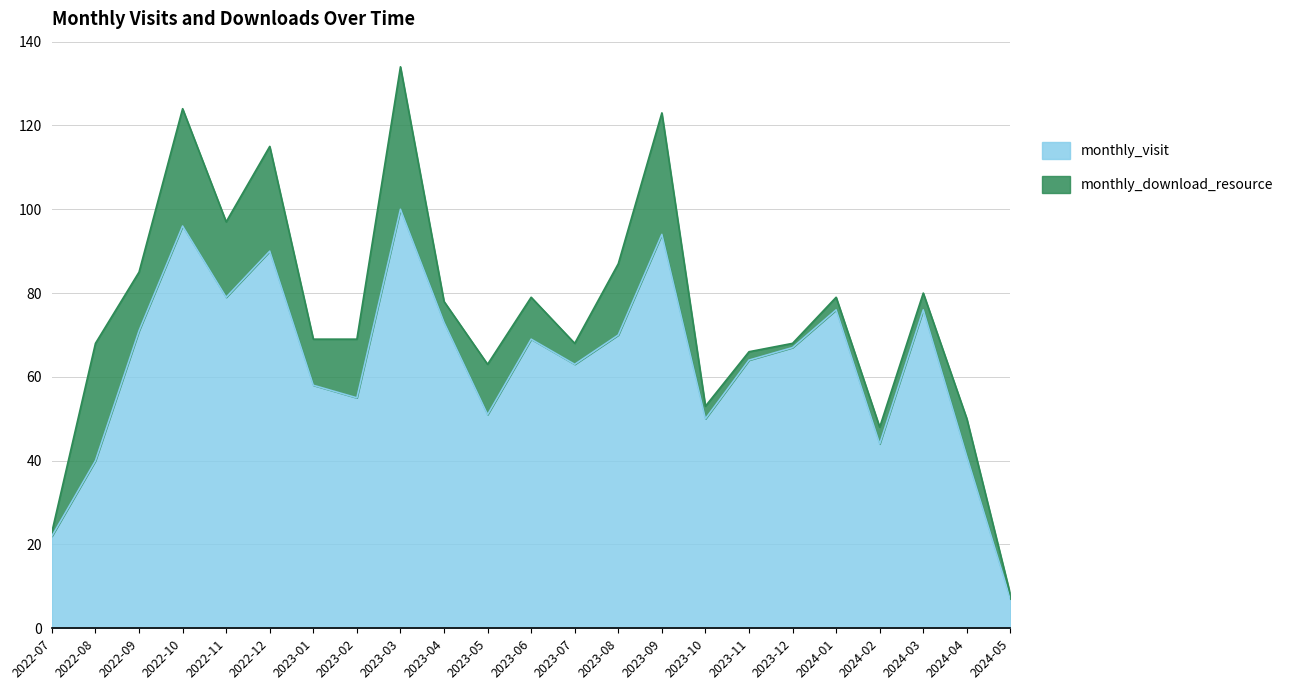

Where is the first local minimum?

2022-11